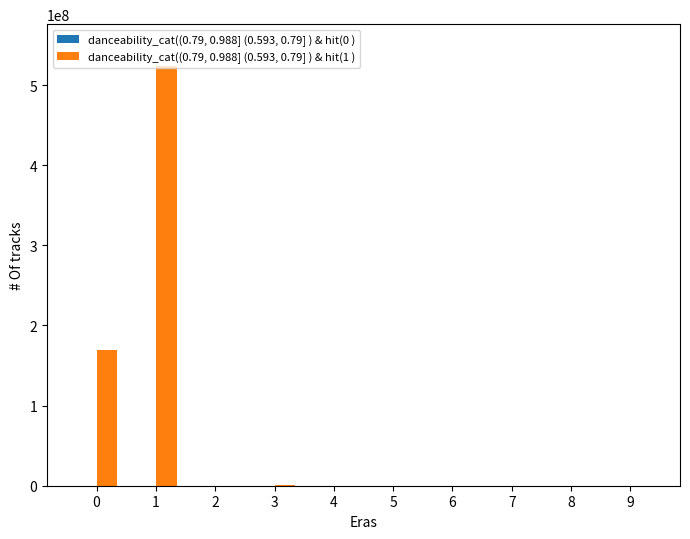

True or false: danceability_cat((0.79, 0.988] (0.593, 0.79] ) & hit(1 ) has a value of 10987 at 7.

False